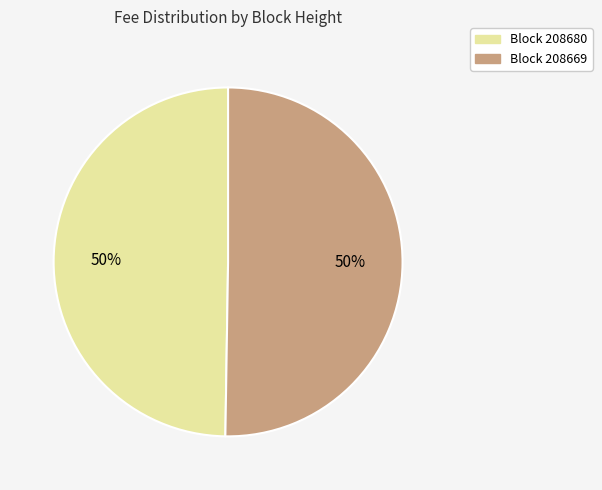

The Block 208680 slice represents 44% of the pie. True or false?

False